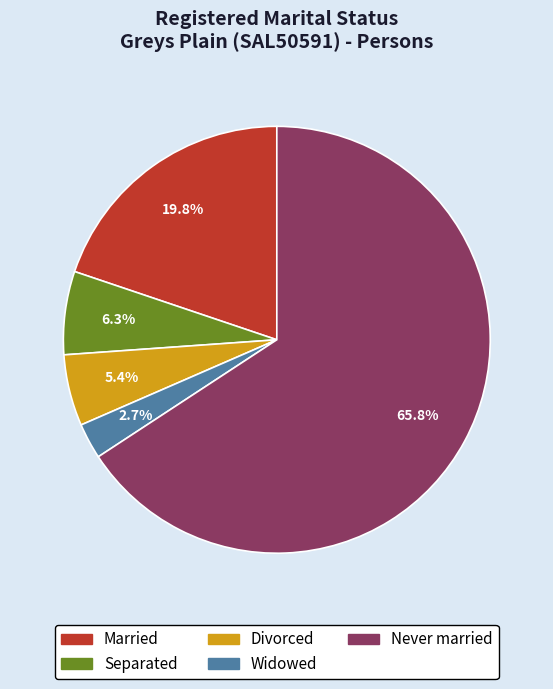

To the nearest percent, what is the average slice percentage?

20%